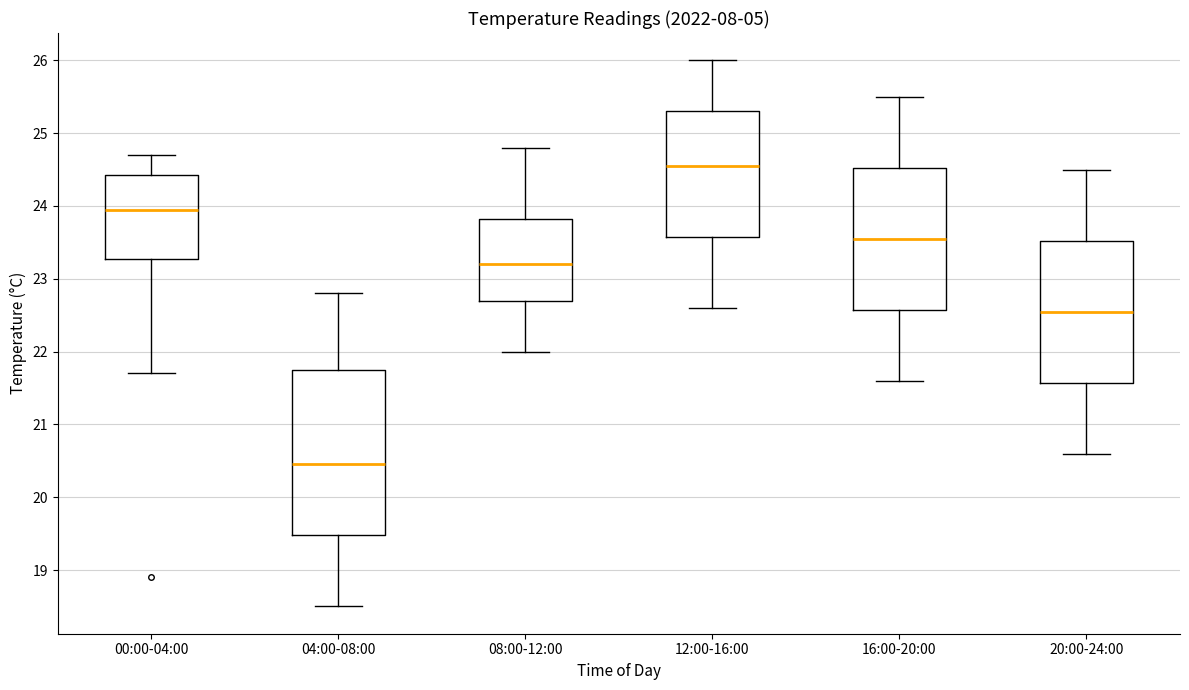

Reading left to right, read every box against the y-axis: the position of its median line, the range the box covers, and the ends of its whiskers. The values are not printed on the chart, so give them approximately, as read against the axis.

00:00-04:00: median 24.0, box 23.3 to 24.4, whiskers 21.7 to 24.7
04:00-08:00: median 20.5, box 19.5 to 21.8, whiskers 18.5 to 22.8
08:00-12:00: median 23.2, box 22.7 to 23.8, whiskers 22.0 to 24.8
12:00-16:00: median 24.6, box 23.6 to 25.3, whiskers 22.6 to 26.0
16:00-20:00: median 23.6, box 22.6 to 24.5, whiskers 21.6 to 25.5
20:00-24:00: median 22.6, box 21.6 to 23.5, whiskers 20.6 to 24.5